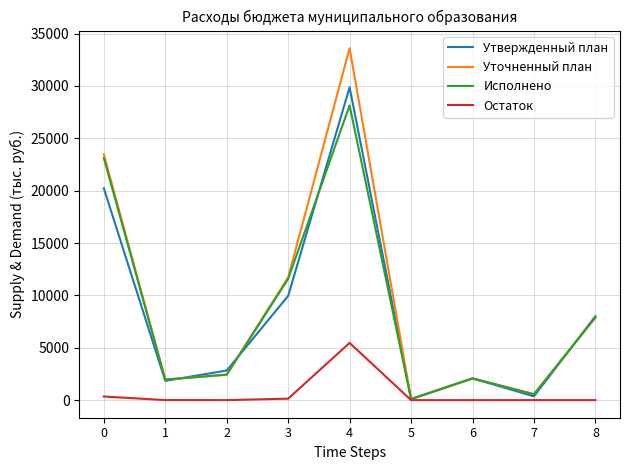

What is the sum of the Уточненный план values at 1 and 4?

35581.9